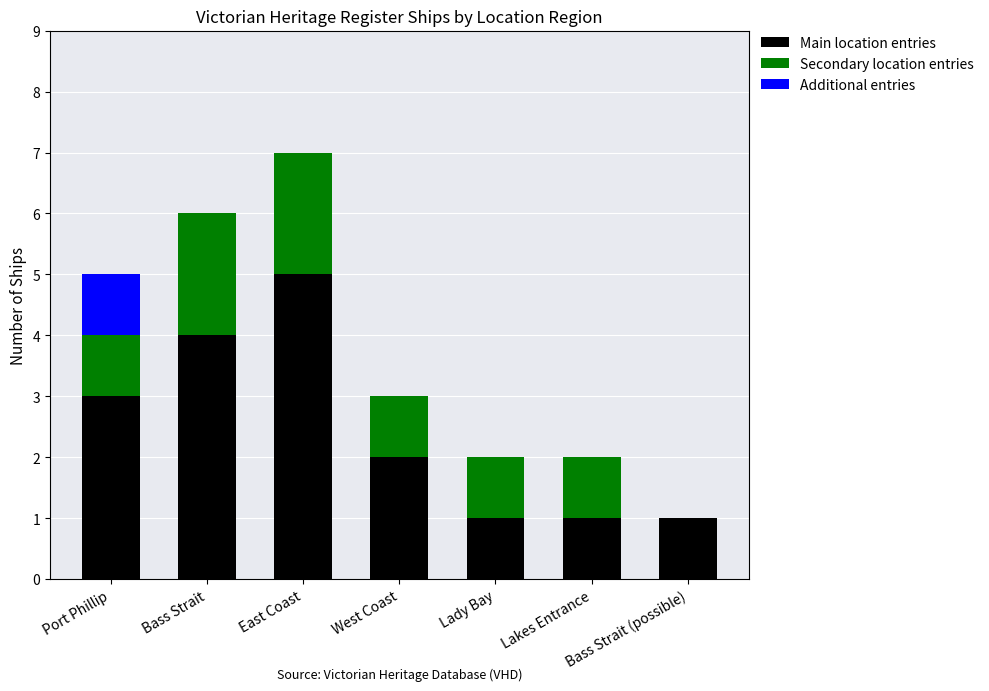

Is it true that Main location entries equals 4 at Bass Strait?

True